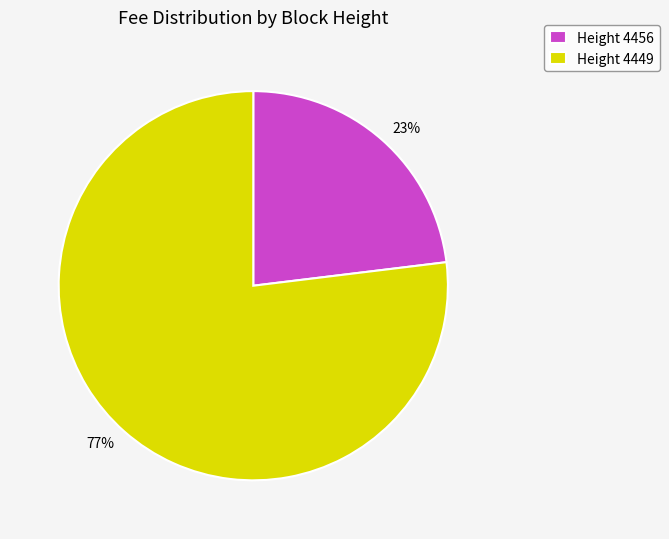

Which category accounts for the majority?

Height 4449